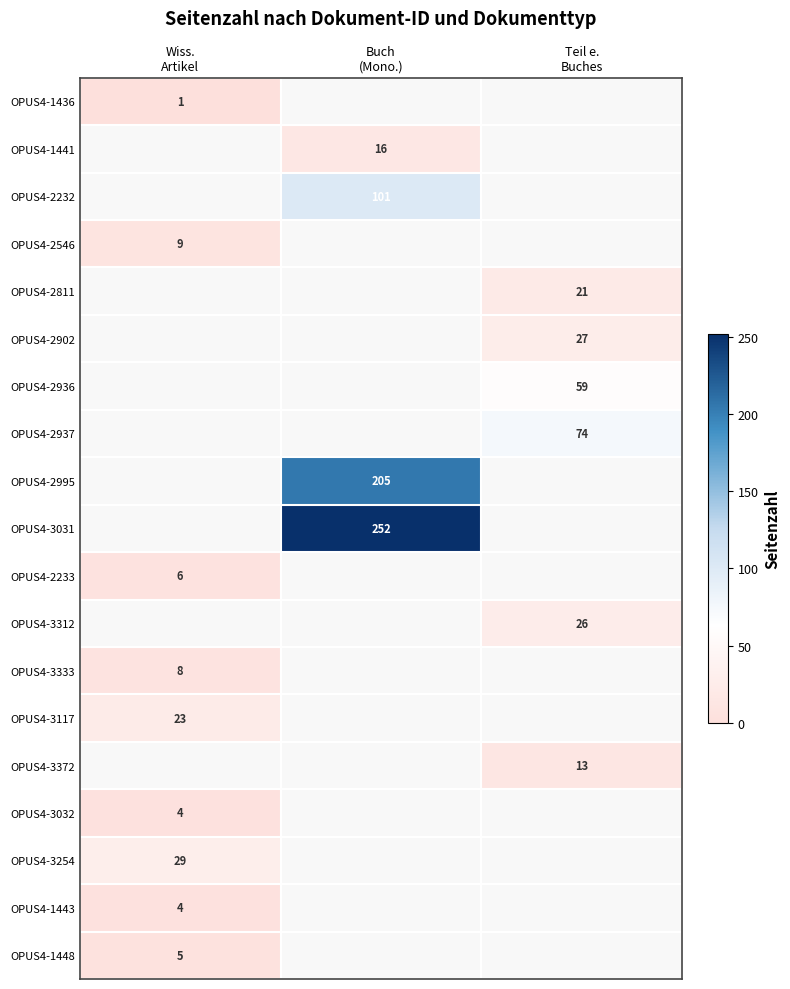

What is the minimum value shown in the chart?

1.0